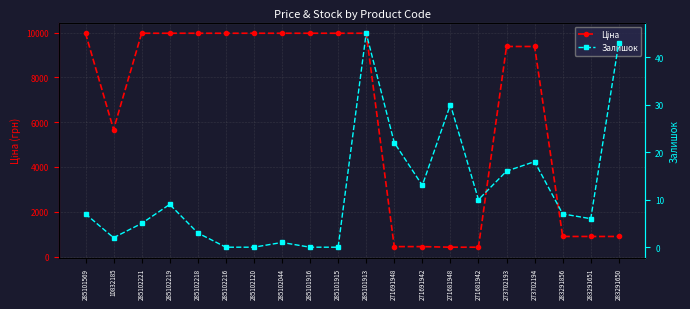

In Ціна, how many points are lower than both neighbors (excluding endpoints)?

1